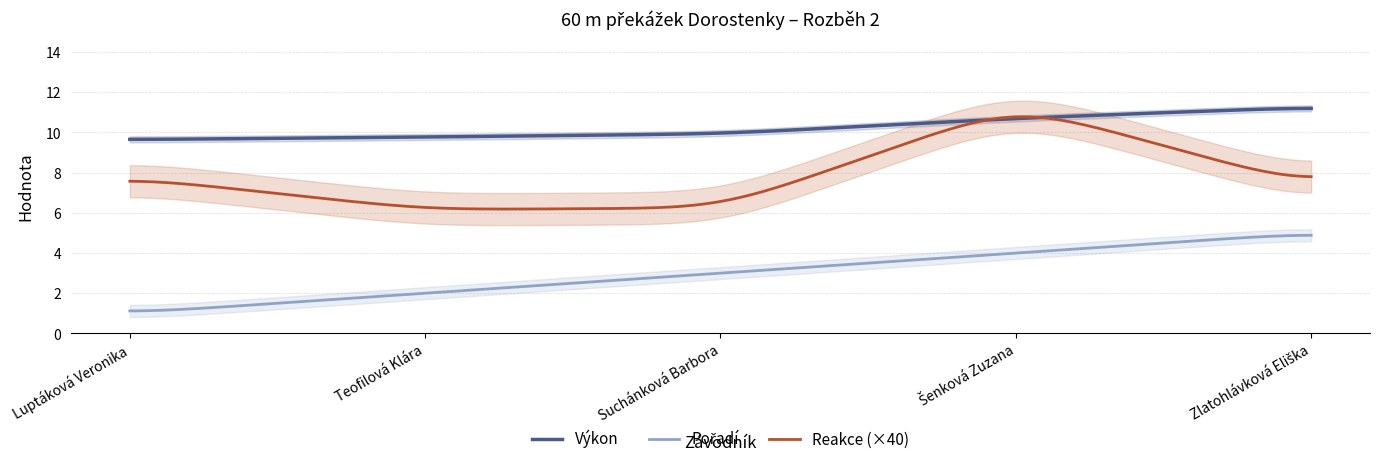

True or false: Pořadí and Výkon intersect in this chart.

False